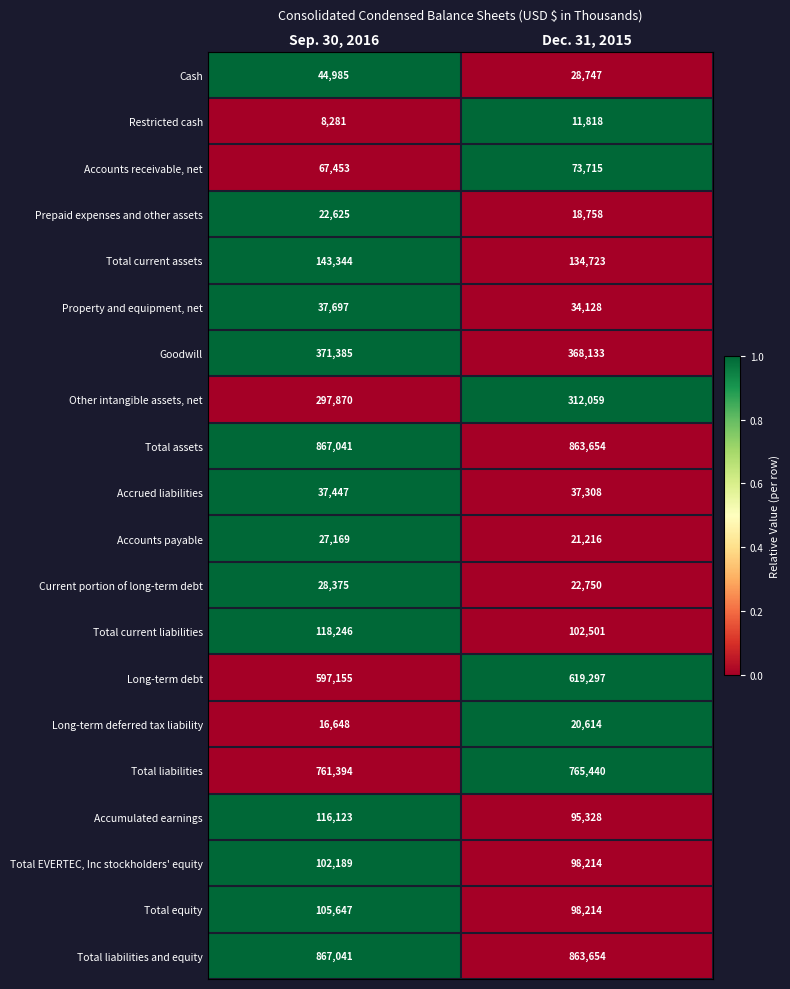

What is the sum of the Long-term deferred tax liability values at Dec. 31, 2015 and Sep. 30, 2016?

37262